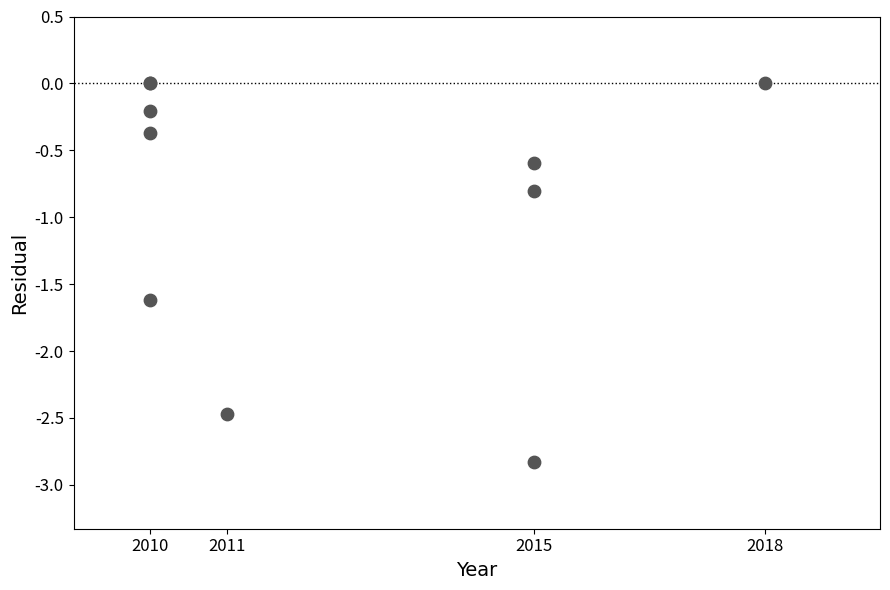

What Y value in the scatter plot is closest to -1?

-0.8